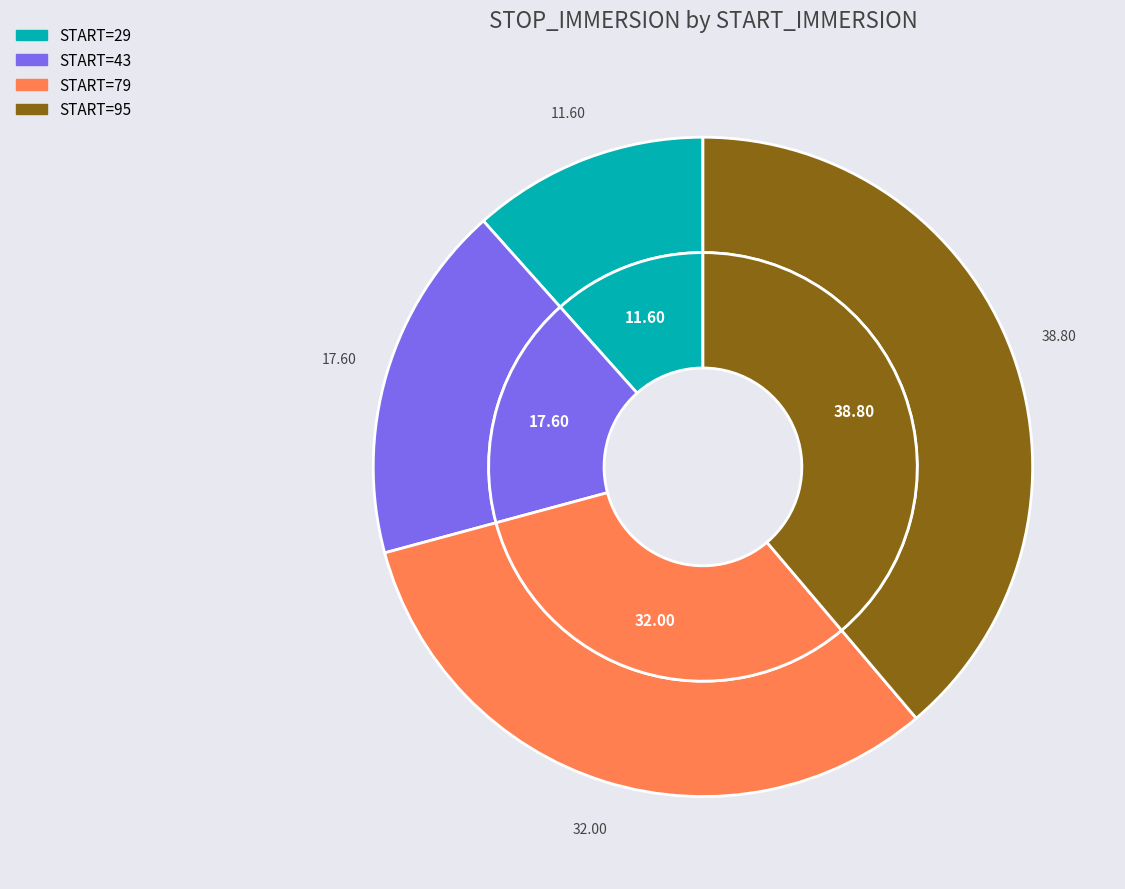

Which slice is the smallest?

29